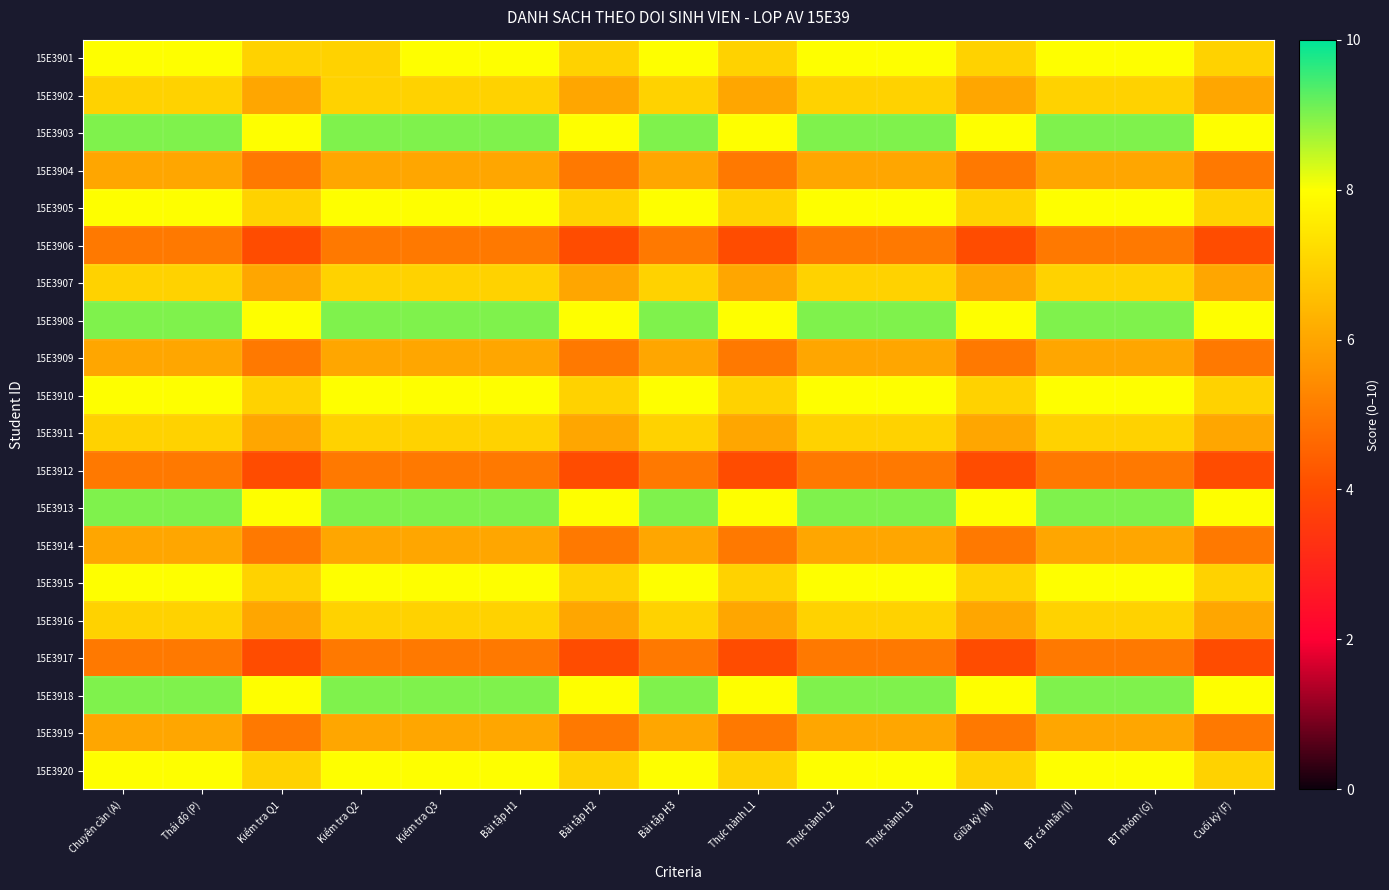

Which series has the largest total across all categories?

15E3903